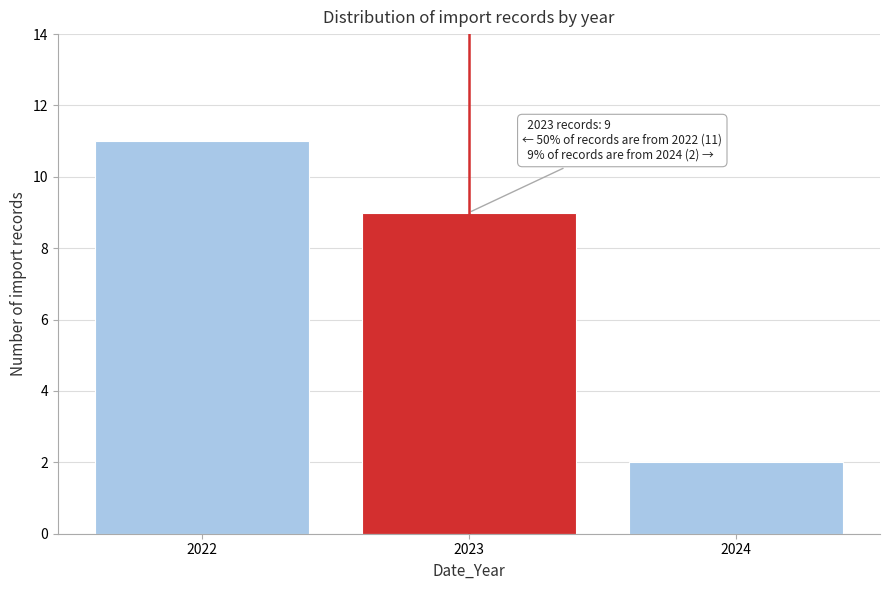

Reading left to right, transcribe all the data shown in this chart.

11	9	2